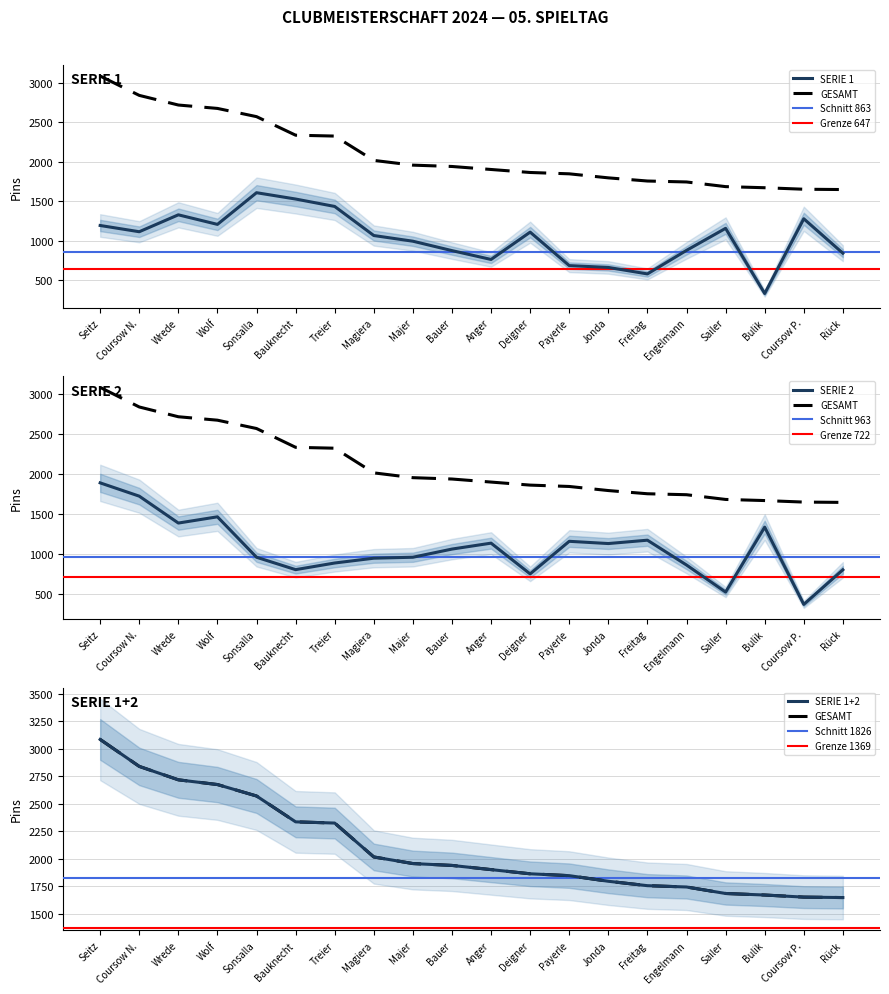

Which series has the largest total across all categories?

GESAMT